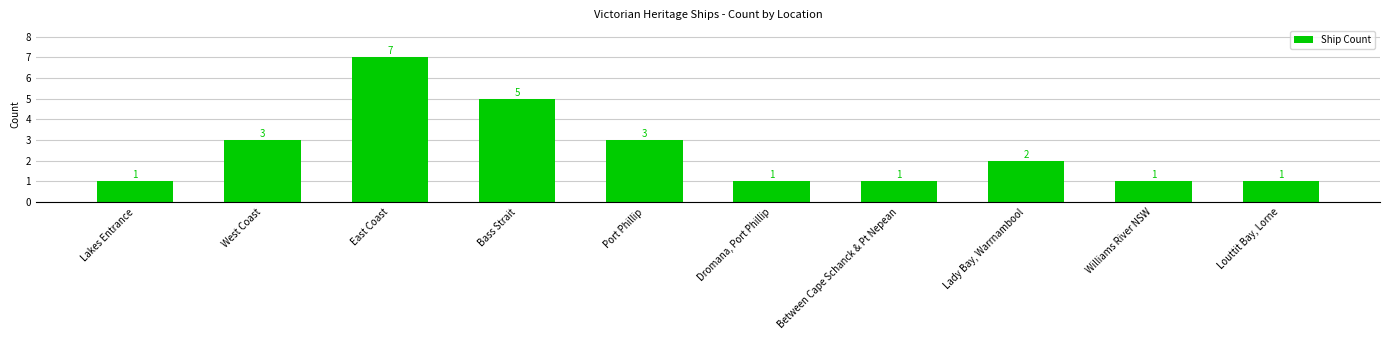

What position from the right is Dromana, Port Phillip?

5